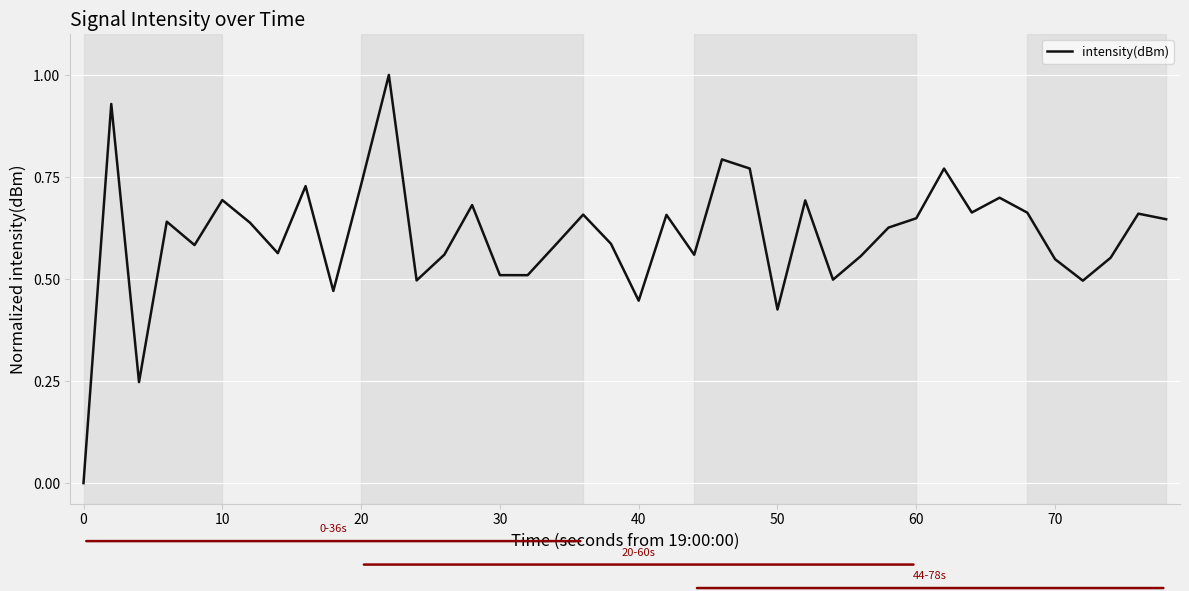

What is the difference between the maximum and minimum values?

1.0